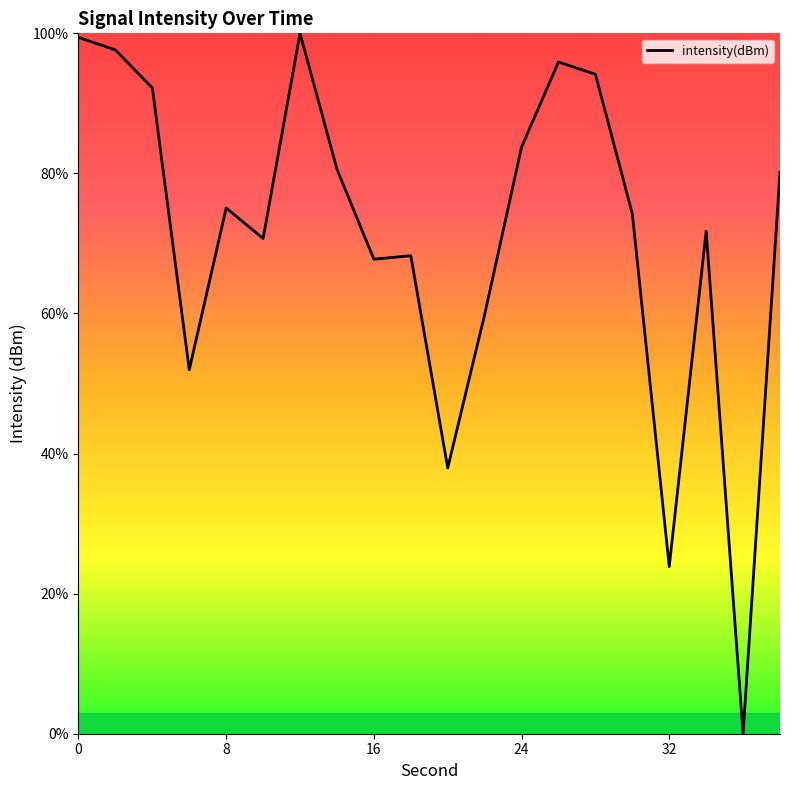

What is the greatest value displayed?

100.0